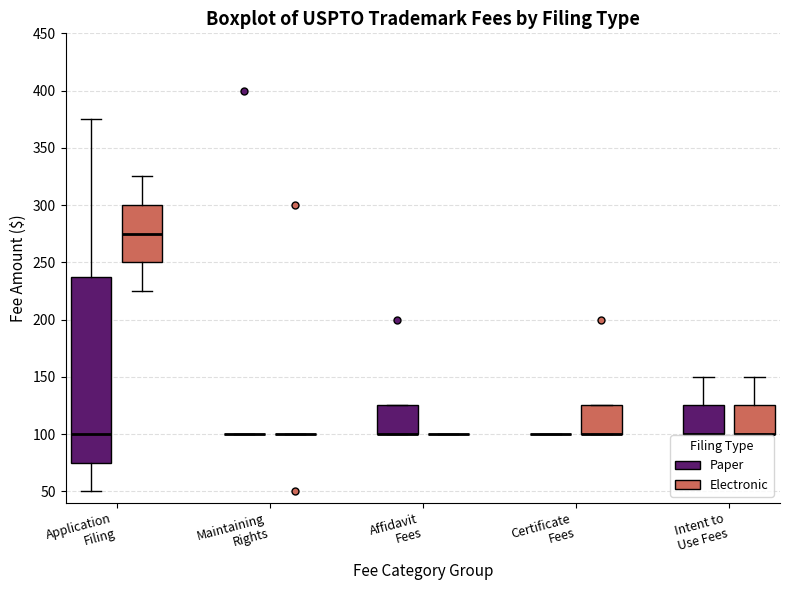

Reading left to right, read every box against the y-axis: the position of its median line, the range the box covers, and the ends of its whiskers. The values are not printed on the chart, so give them approximately, as read against the axis.

Application Filing (Paper): median 100, box 75 to 240, whiskers 50 to 375
Application Filing (Electronic): median 275, box 250 to 300, whiskers 225 to 325
Maintaining Rights (Paper): box collapsed to a line at 100, whiskers 100 to 100
Maintaining Rights (Electronic): box collapsed to a line at 100, whiskers 100 to 100
Affidavit Fees (Paper): median 100 (drawn on the box's lower edge), box 100 to 125, whiskers 100 to 125
Affidavit Fees (Electronic): box collapsed to a line at 100, whiskers 100 to 100
Certificate Fees (Paper): box collapsed to a line at 100, whiskers 100 to 100
Certificate Fees (Electronic): median 100 (drawn on the box's lower edge), box 100 to 125, whiskers 100 to 125
Intent to Use Fees (Paper): median 100 (drawn on the box's lower edge), box 100 to 125, whiskers 100 to 150
Intent to Use Fees (Electronic): median 100 (drawn on the box's lower edge), box 100 to 125, whiskers 100 to 150